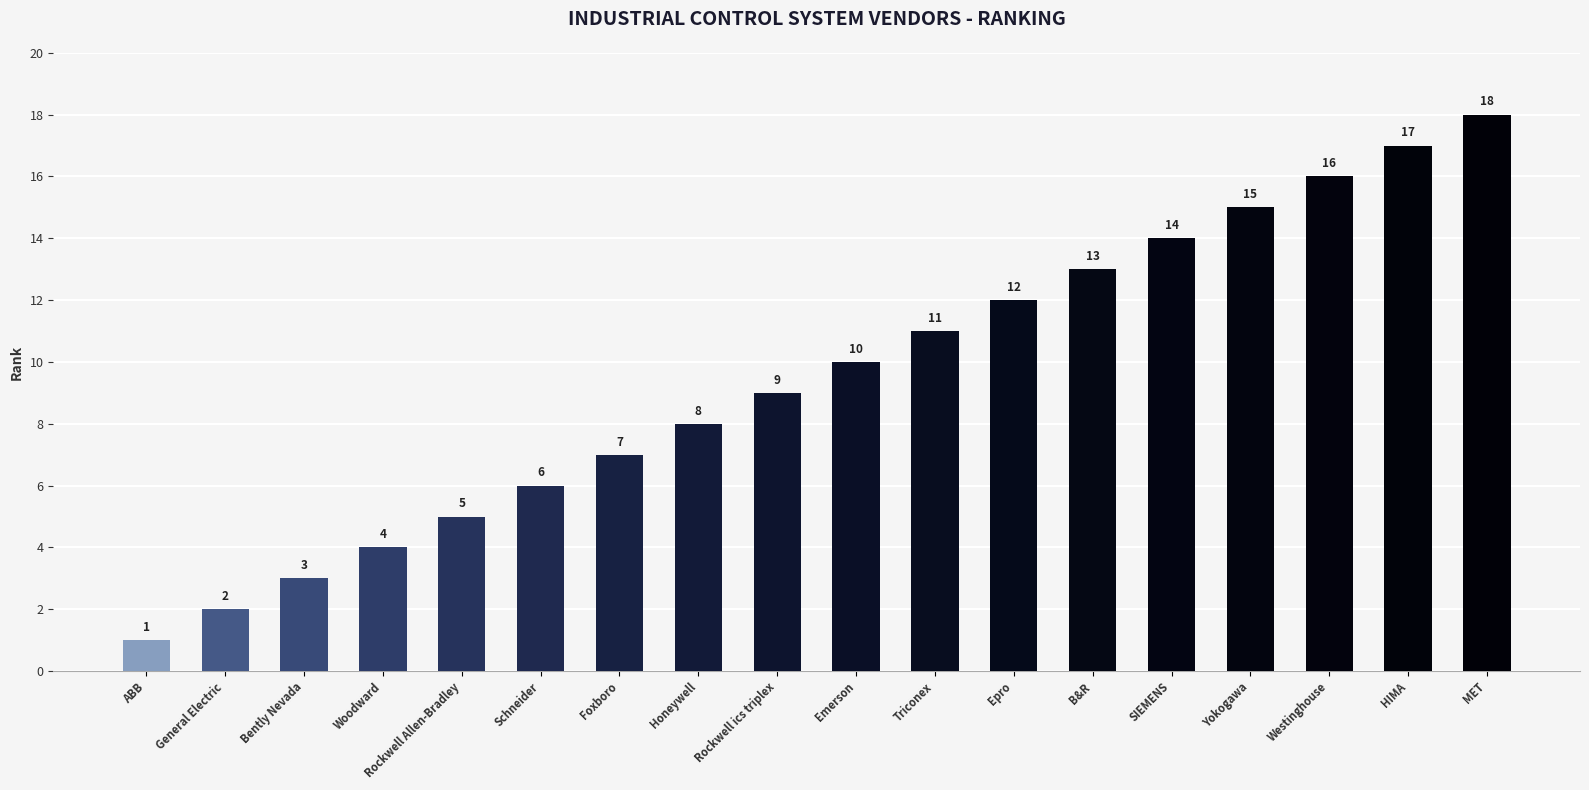

Reading left to right, transcribe all the data shown in this chart.

ABB=1	General Electric=2	Bently Nevada=3	Woodward=4	Rockwell Allen-Bradley=5	Schneider=6	Foxboro=7	Honeywell=8	Rockwell ics triplex=9	Emerson=10	Triconex=11	Epro=12	B&R=13	SIEMENS=14	Yokogawa=15	Westinghouse=16	HIMA=17	MET=18